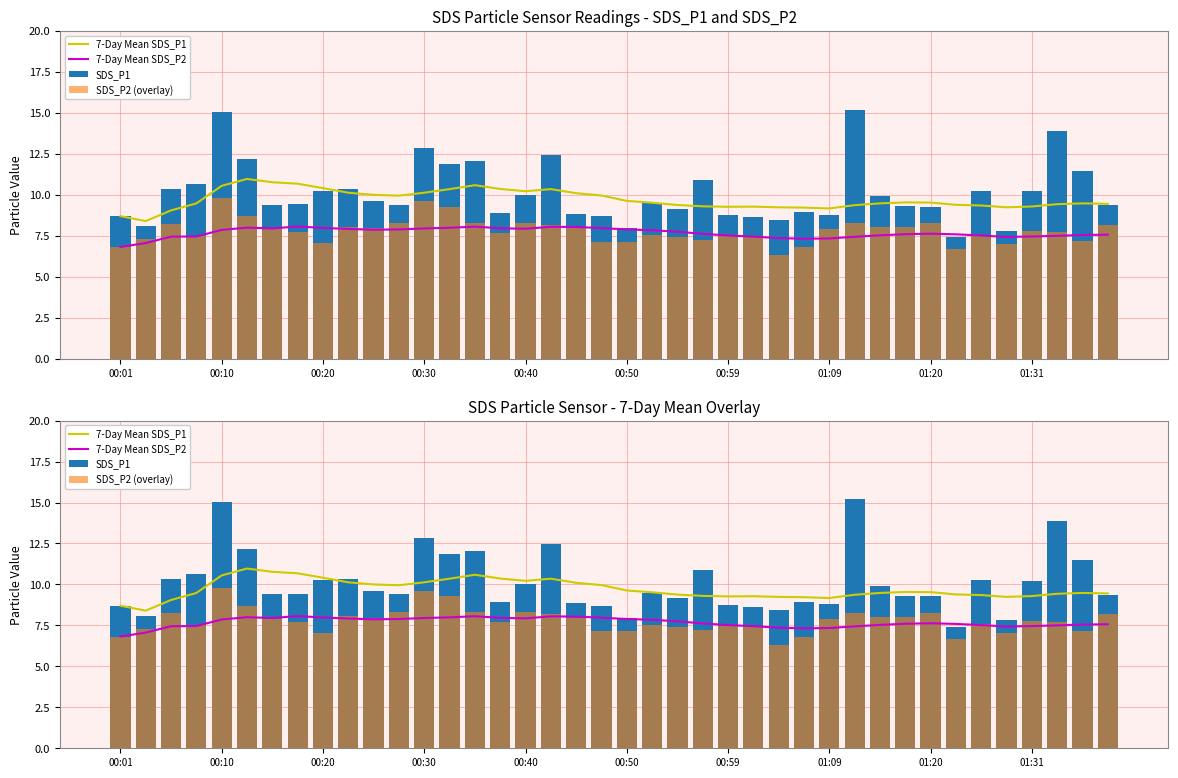

How many values in the SDS_P2 (overlay) series are below 7?

4